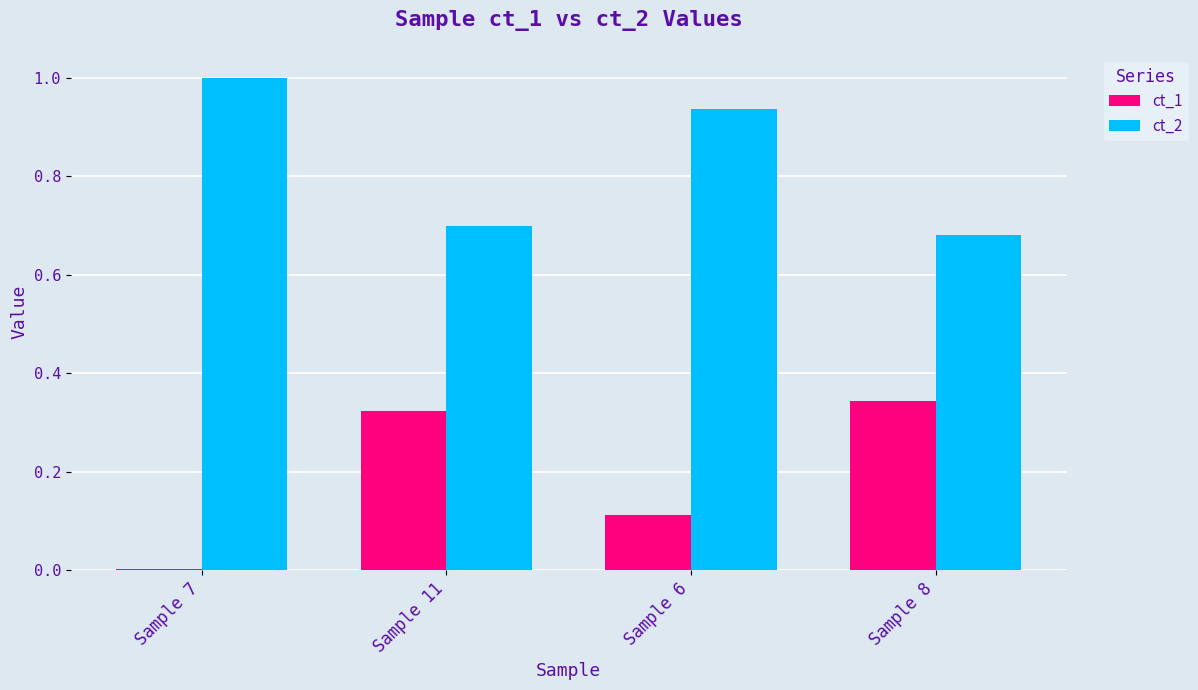

What is the greatest value displayed?

1.0